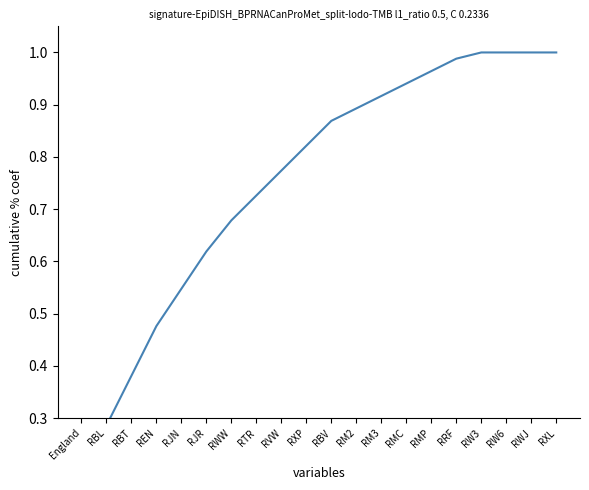

Reading left to right, extract all data points from this chart.

0.2	0.3	0.4	0.5	0.5	0.6	0.7	0.7	0.8	0.8	0.9	0.9	0.9	0.9	1.0	1.0	1.0	1.0	1.0	1.0